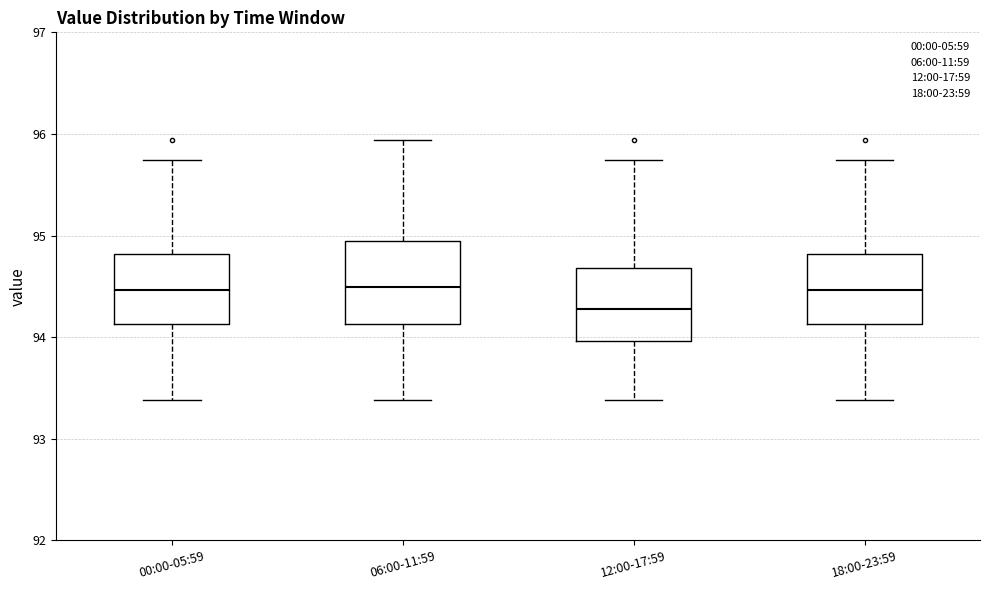

Reading left to right, transcribe this box plot: for each box, give where its median line is, the range the box spans, and where its two whiskers end, as read against the y-axis. The values are not printed on the chart, so give them approximately, as read against the axis.

00:00-05:59: median 94.5, box 94.1 to 94.8, whiskers 93.4 to 95.7
06:00-11:59: median 94.5, box 94.1 to 94.9, whiskers 93.4 to 95.9
12:00-17:59: median 94.3, box 94.0 to 94.7, whiskers 93.4 to 95.7
18:00-23:59: median 94.5, box 94.1 to 94.8, whiskers 93.4 to 95.7